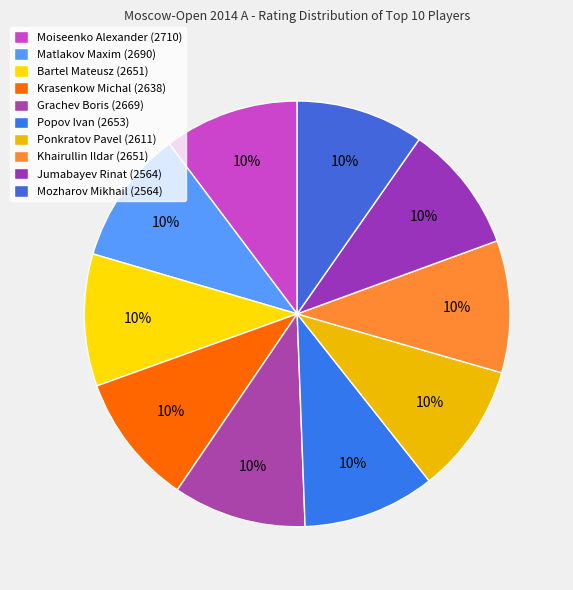

What is the ratio of the value at Bartel Mateusz to the value at Grachev Boris?

1.0